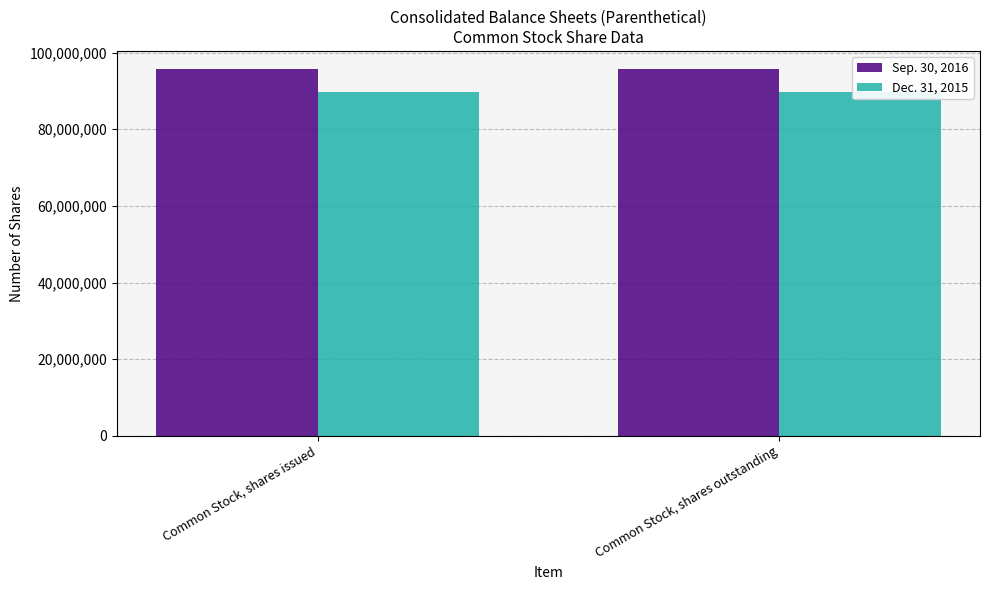

What is the greatest value displayed?

95645224